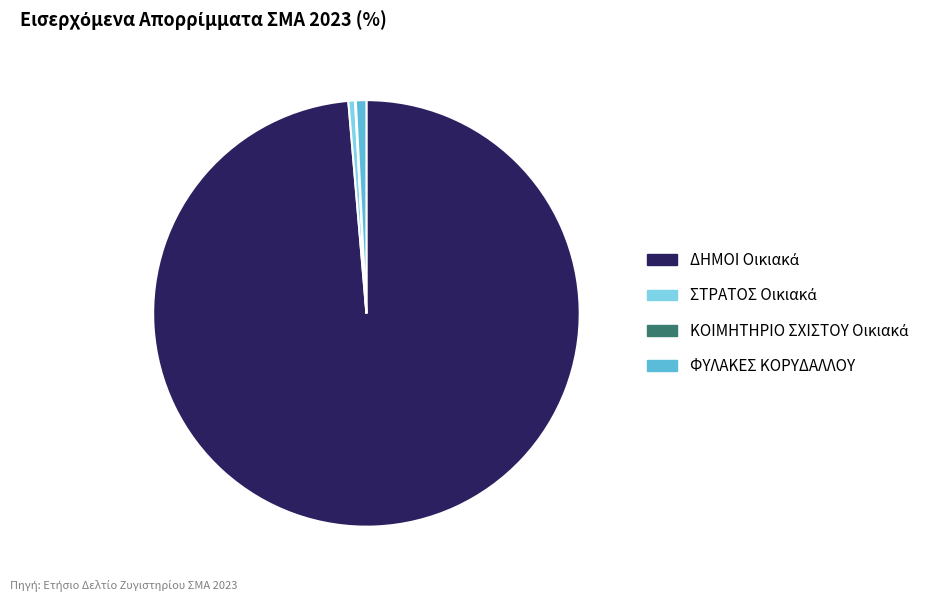

Is it true that ΦΥΛΑΚΕΣ ΚΟΡΥΔΑΛΛΟΥ is 12% of the pie?

False